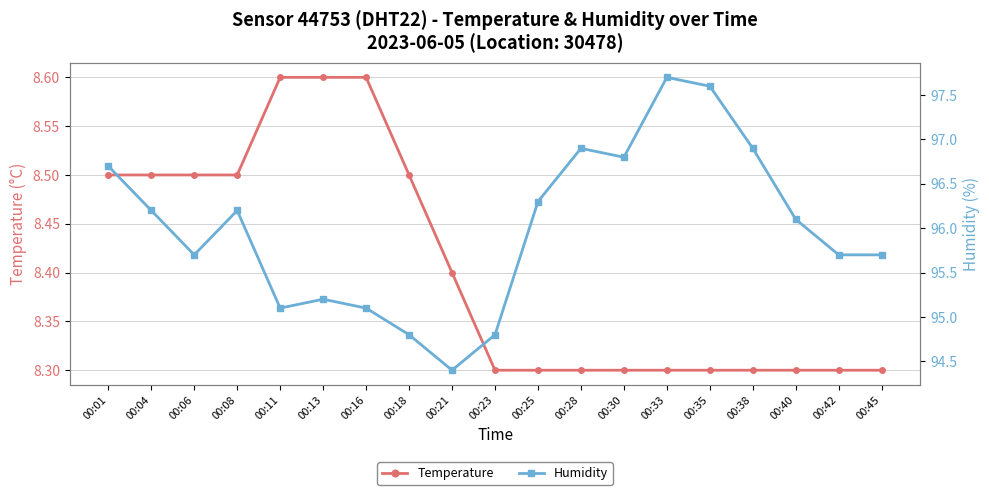

Is it true that Humidity equals 131.3 at 00:21?

False